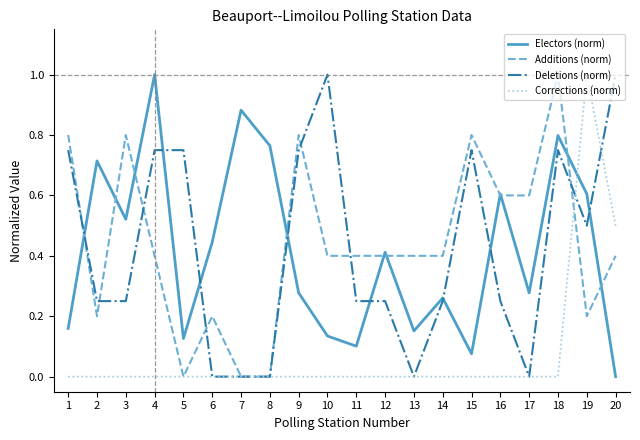

After their last crossing, which series has the higher values: Electors (norm) or Corrections (norm)?

Corrections (norm)